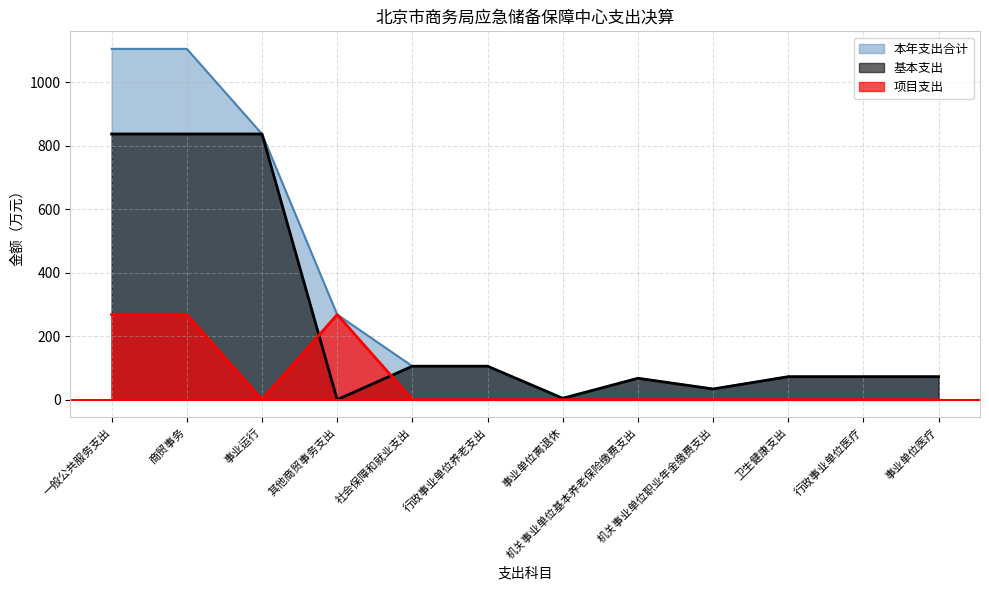

Where is the first local maximum for 项目支出?

其他商贸事务支出